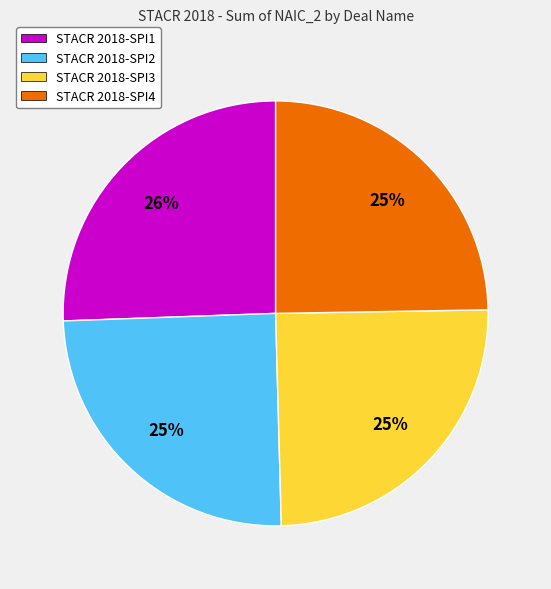

Is STACR 2018-SPI1 the majority of the pie?

No